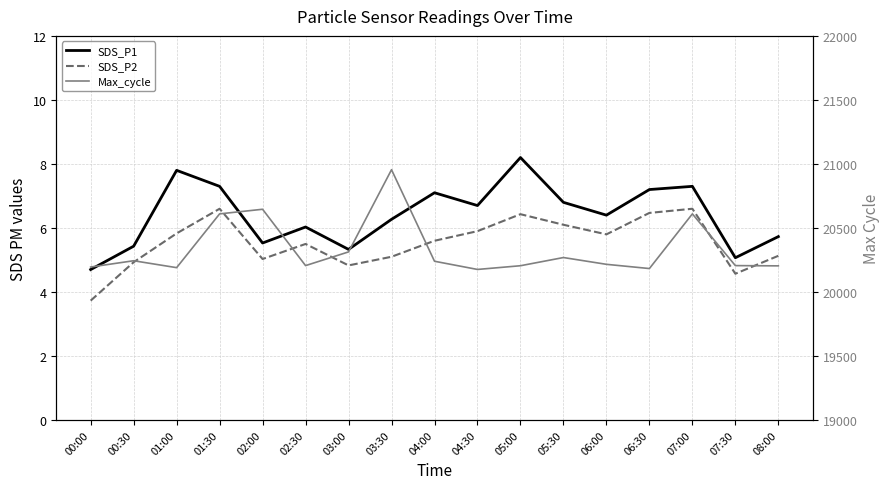

How many values in the Max_cycle series are below 20216?

8